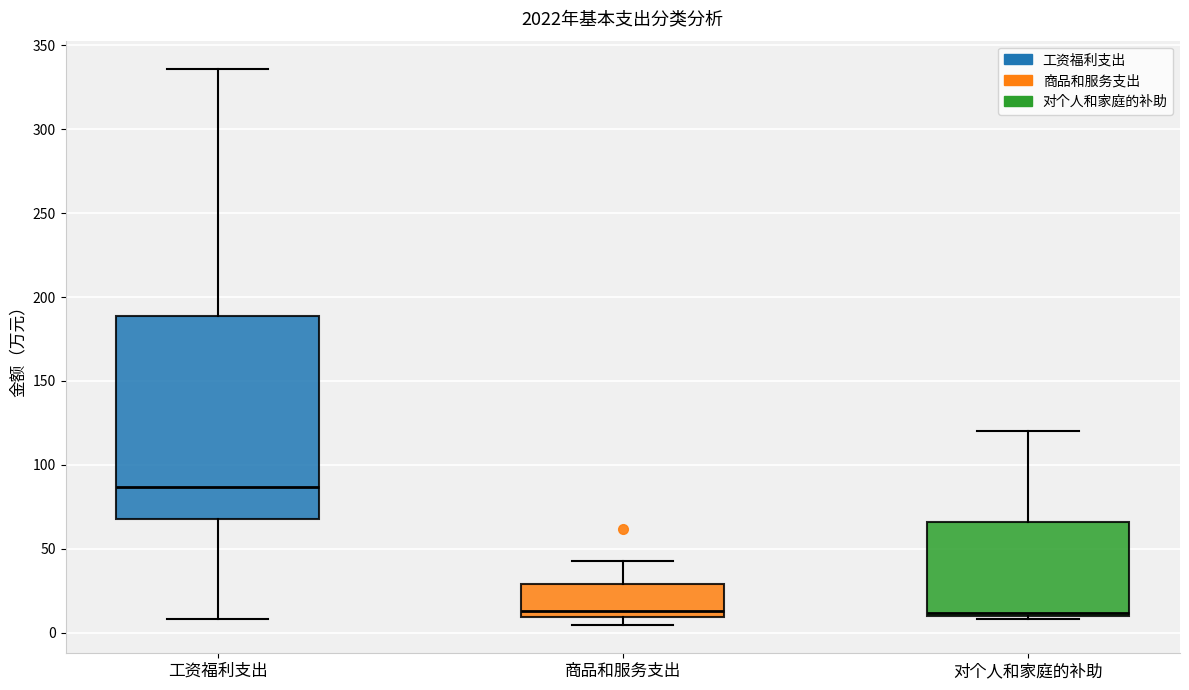

Which box has the highest median line?

工资福利支出